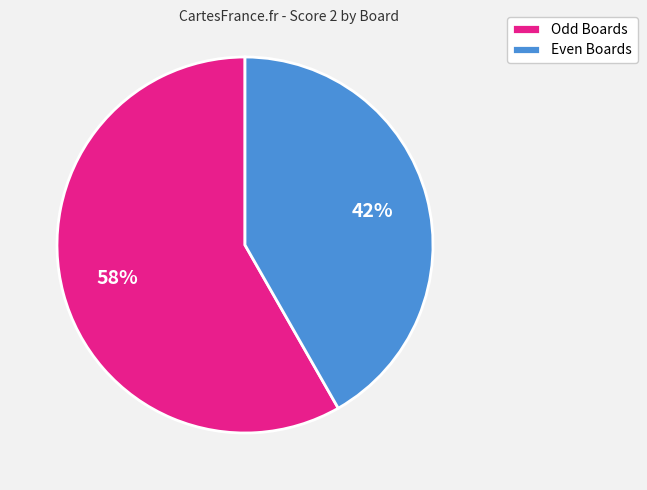

What percentage is the Even Boards slice, to the nearest percent?

42%